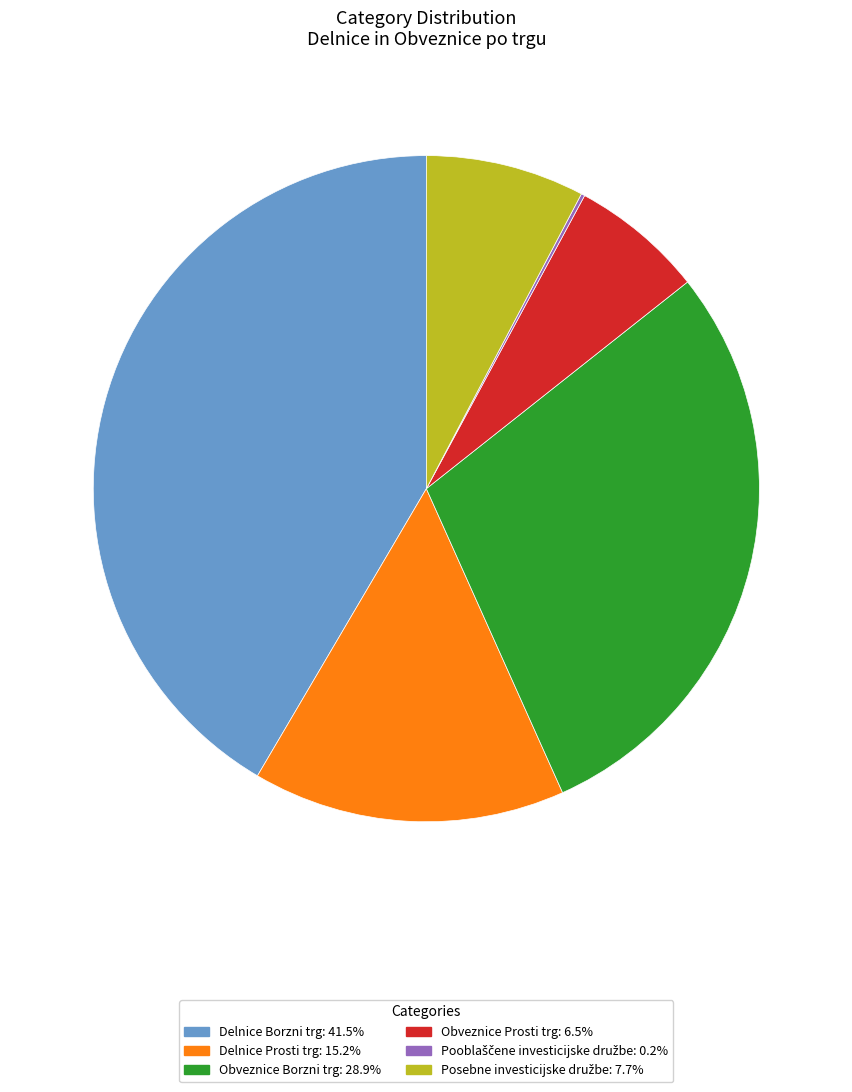

Is there any slice that represents more than half of the pie?

No